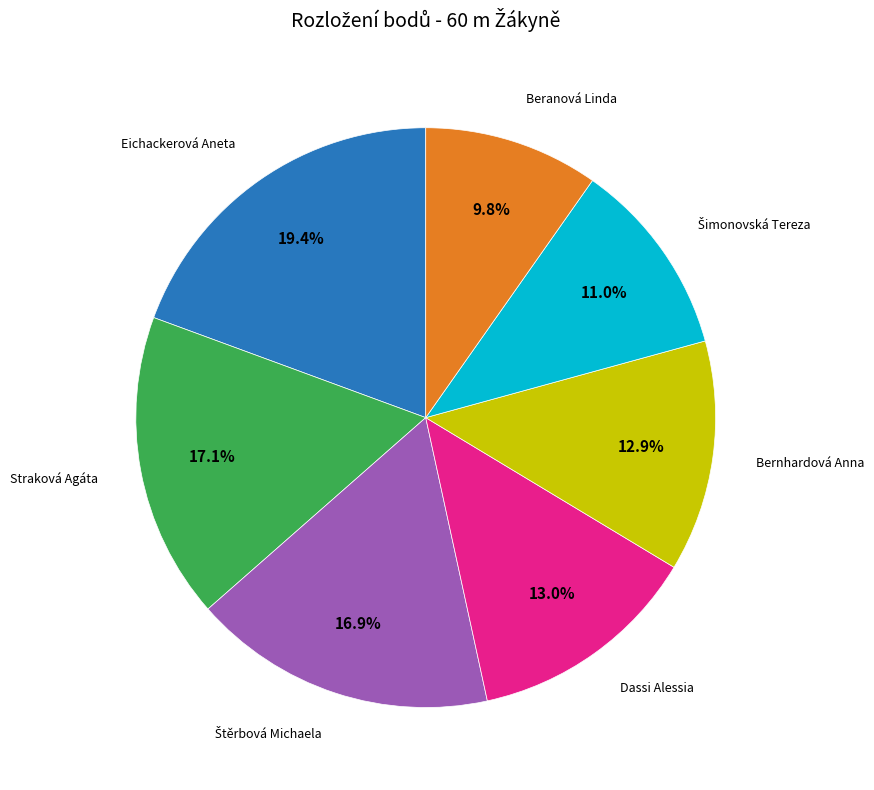

True or false: Dassi Alessia accounts for 13% of the total.

True